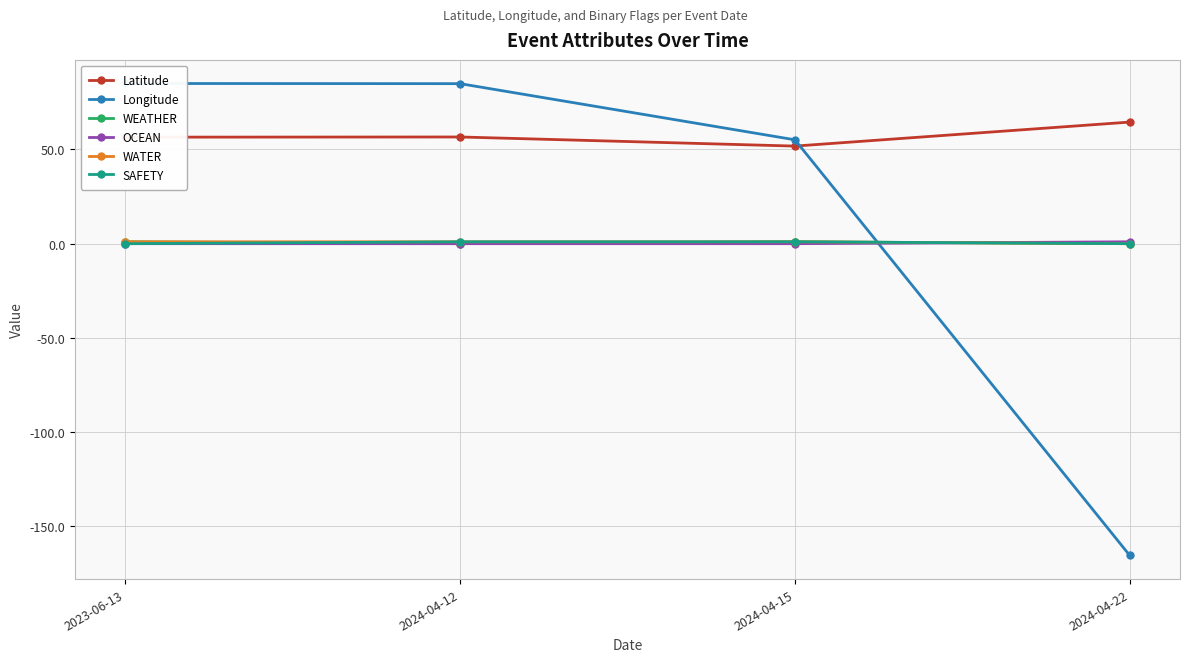

Which series has the largest range (max minus min)?

Longitude